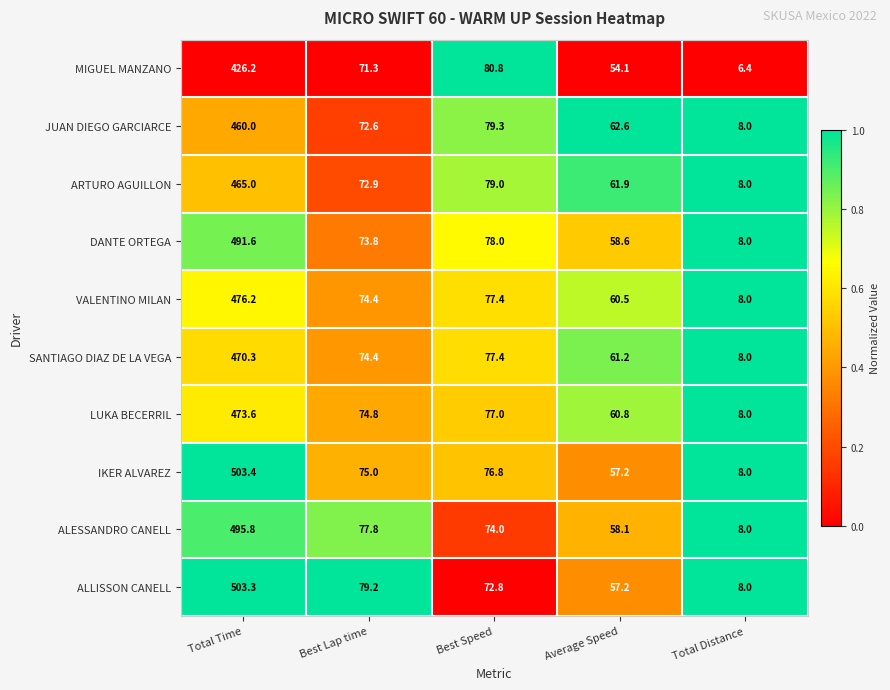

What is the greatest value displayed?

503.4